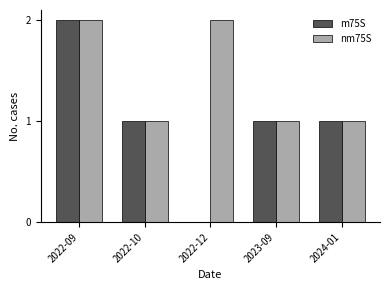

What is the highest value of the m75S series?

2